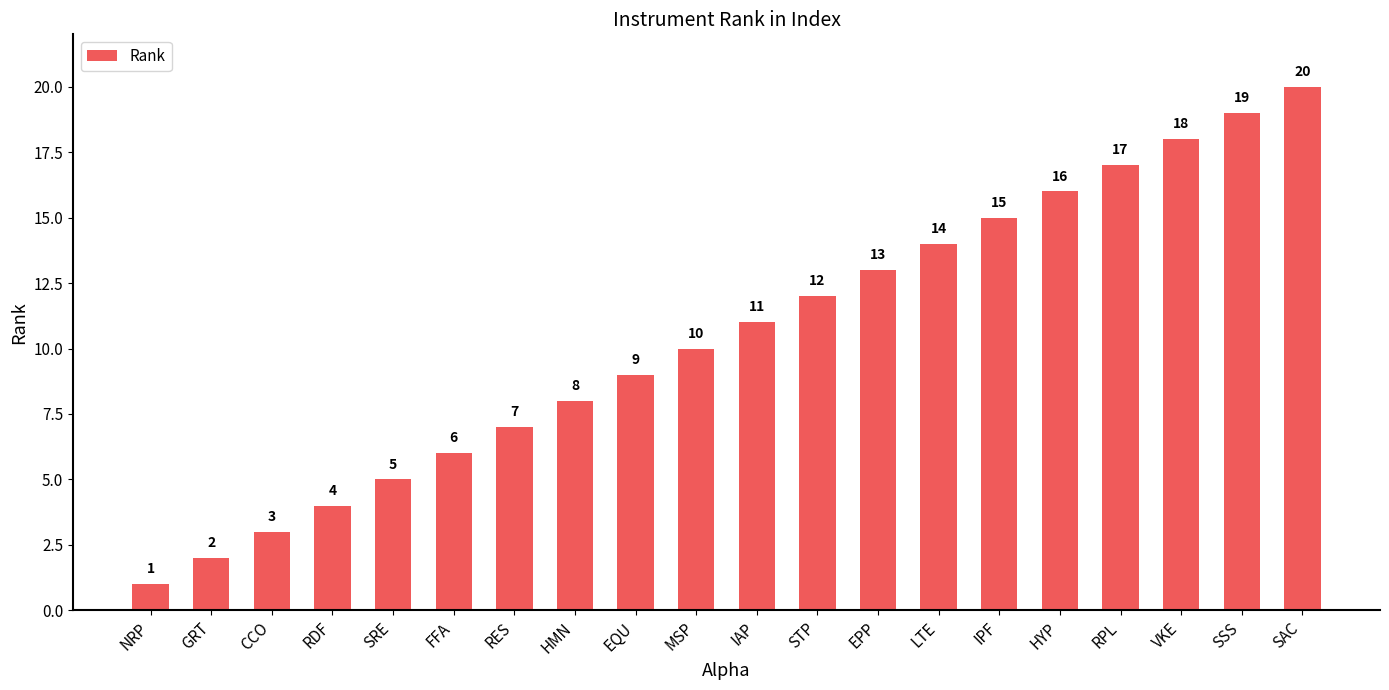

Rank the categories by value from highest to lowest.

SAC, SSS, VKE, RPL, HYP, IPF, LTE, EPP, STP, IAP, MSP, EQU, HMN, RES, FFA, SRE, RDF, CCO, GRT, NRP